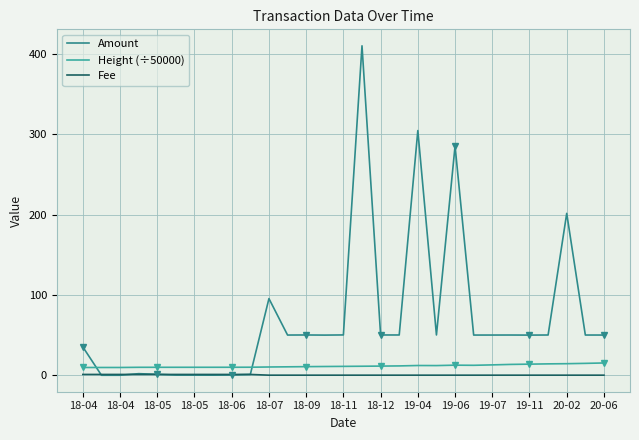

What is the value of the Fee point at the 10th from the left?

1.0